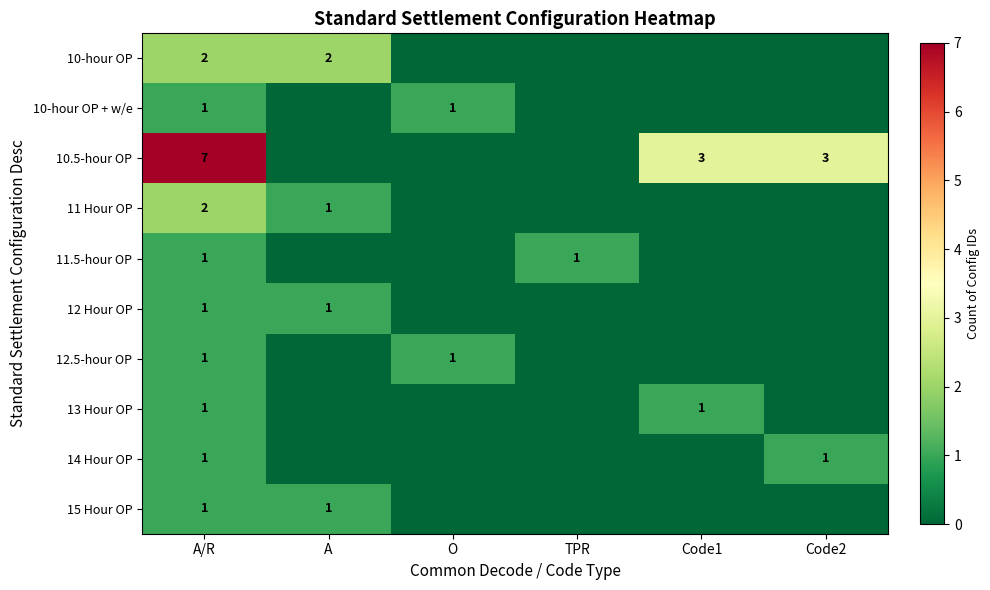

What is the difference between the 10.5-hour OP values at Code2 and A/R?

4